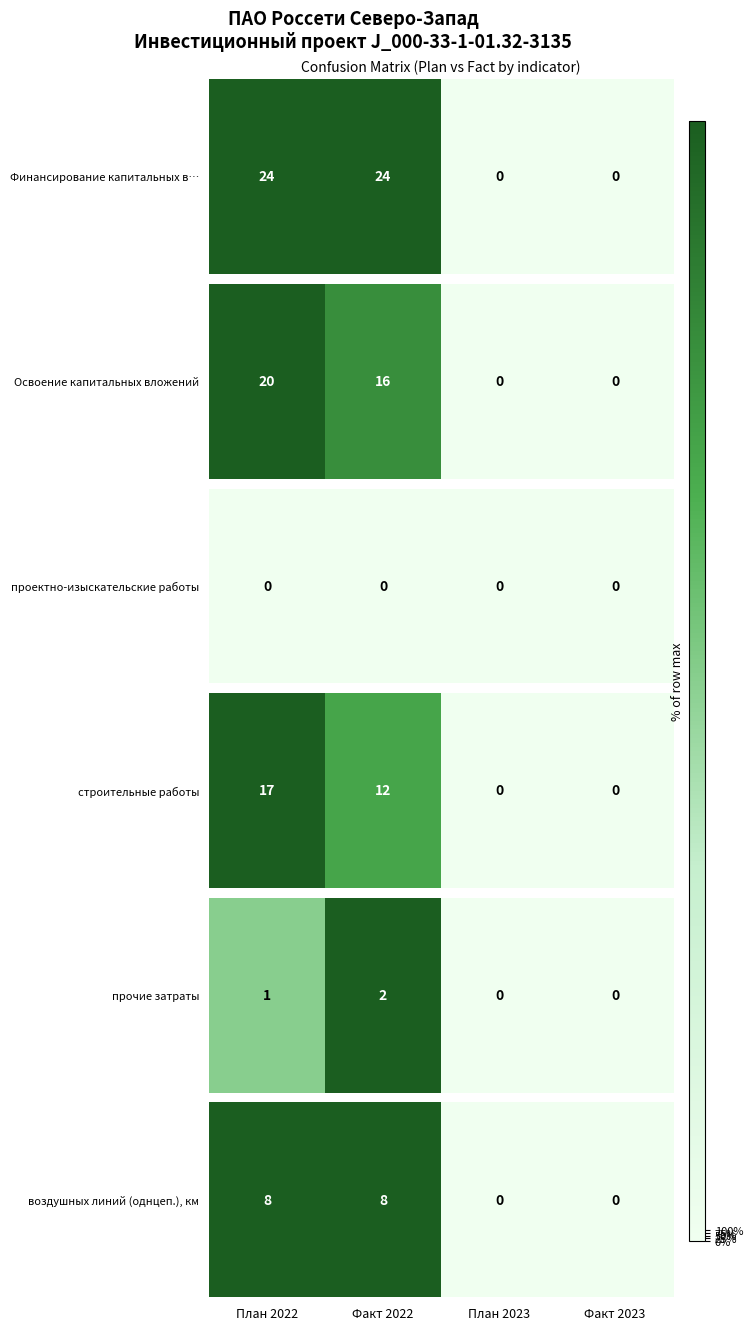

Read the value at План 2022.

1